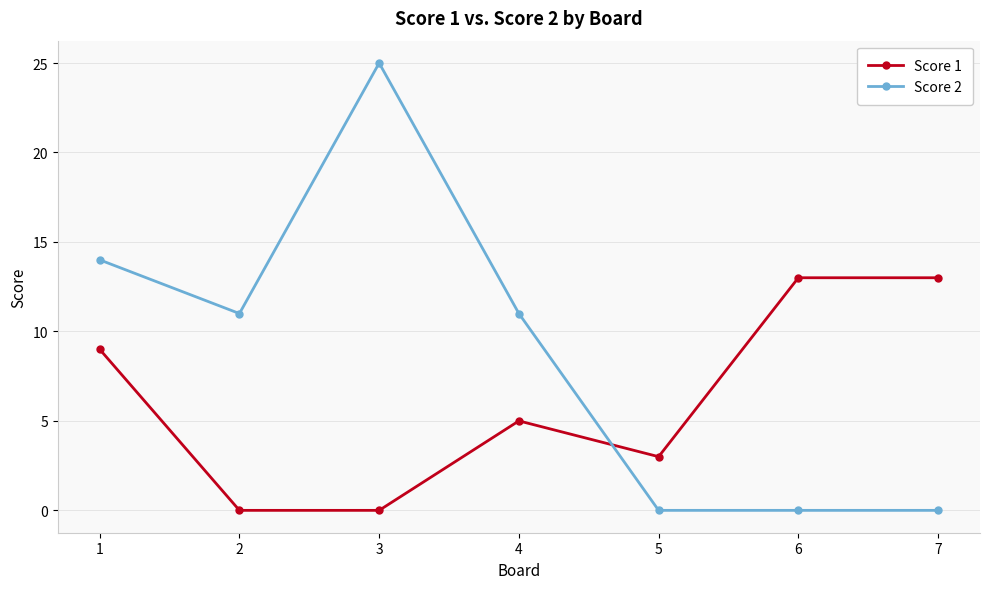

What is the spread (max minus min) of values at 5?

3